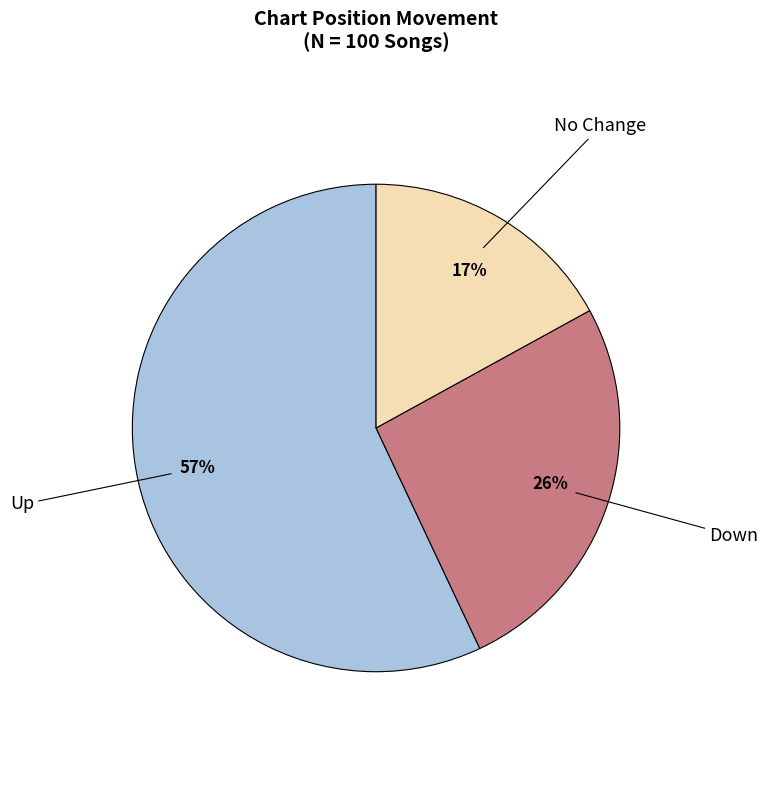

To the nearest percent, what is the difference between the largest and smallest slice percentages?

40%